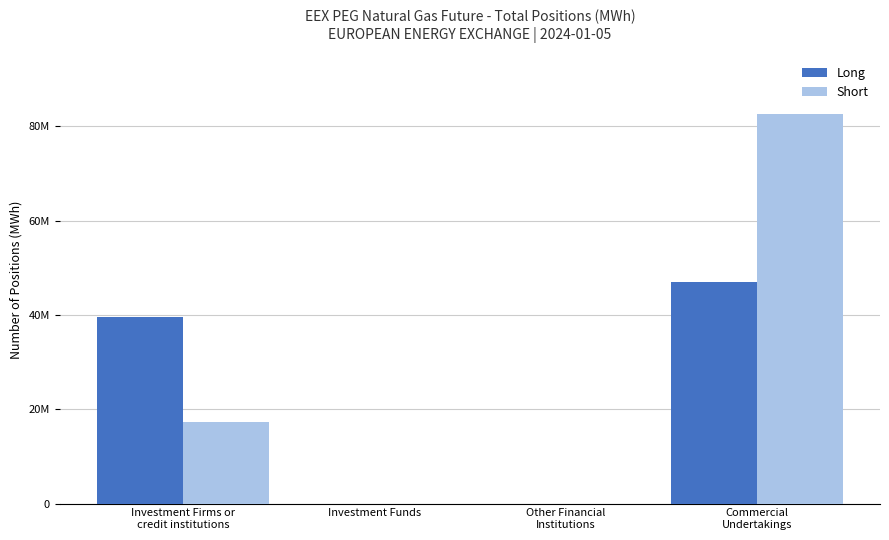

What are all the series names shown in the legend?

Long, Short